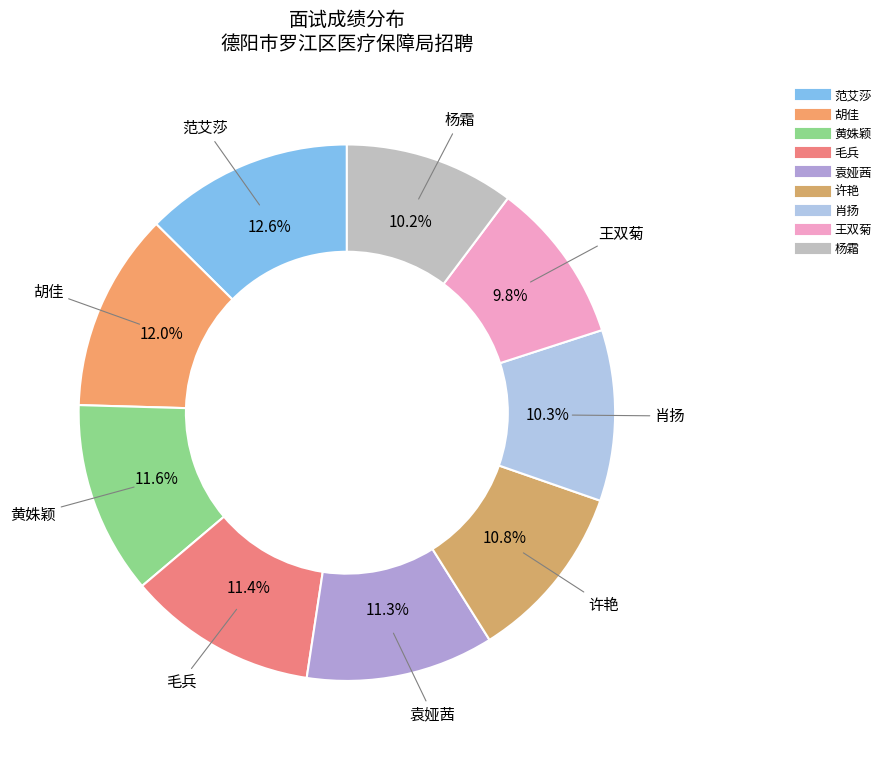

How many slices are in this pie chart?

9